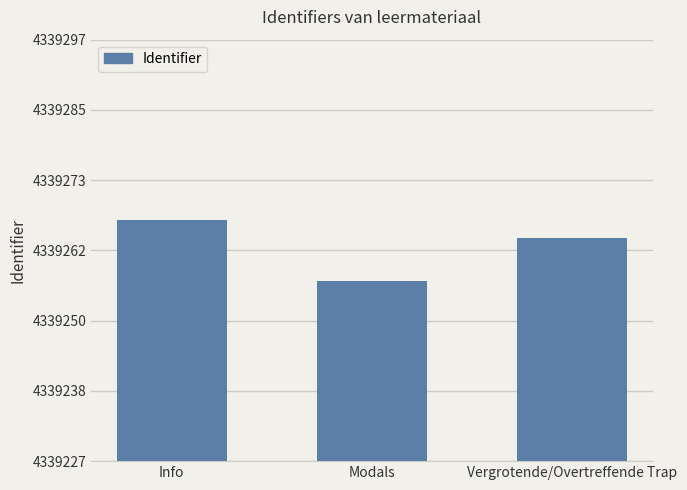

What is the value of the 3rd bar from the left?

4339264